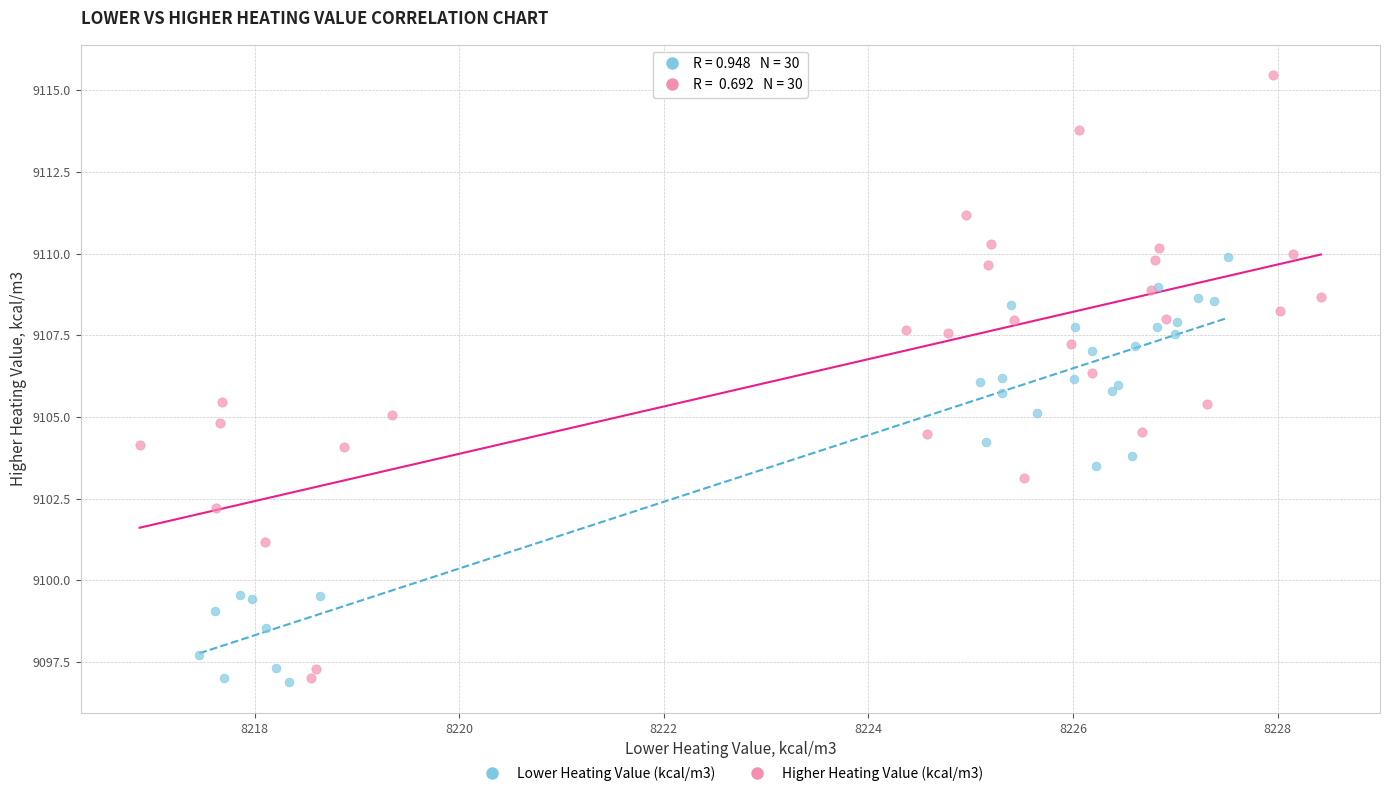

Which series has the widest spread of Y values?

Higher Heating Value (kcal/m3)